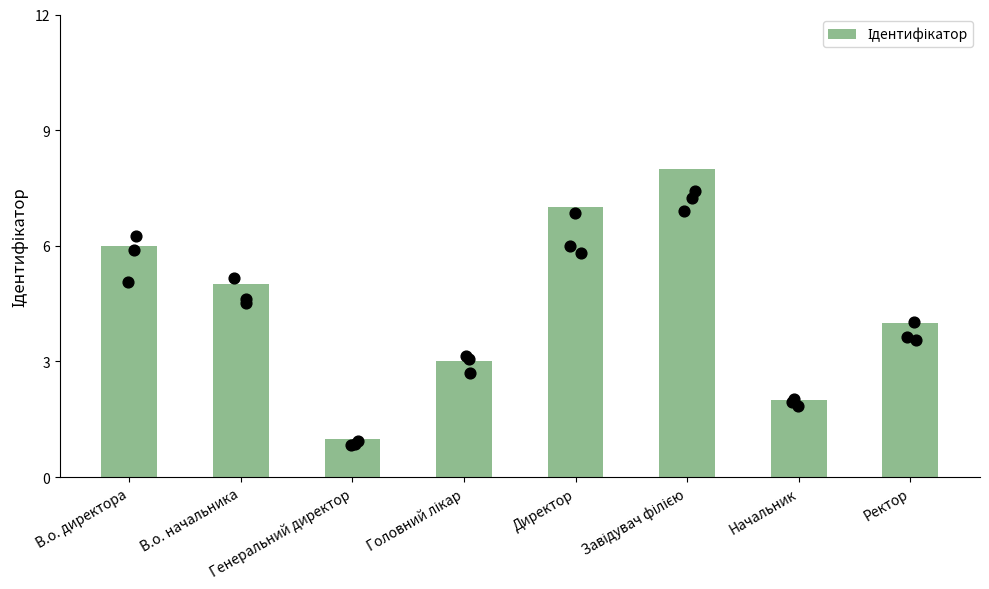

Between Начальник and Головний лікар, which is larger?

Головний лікар